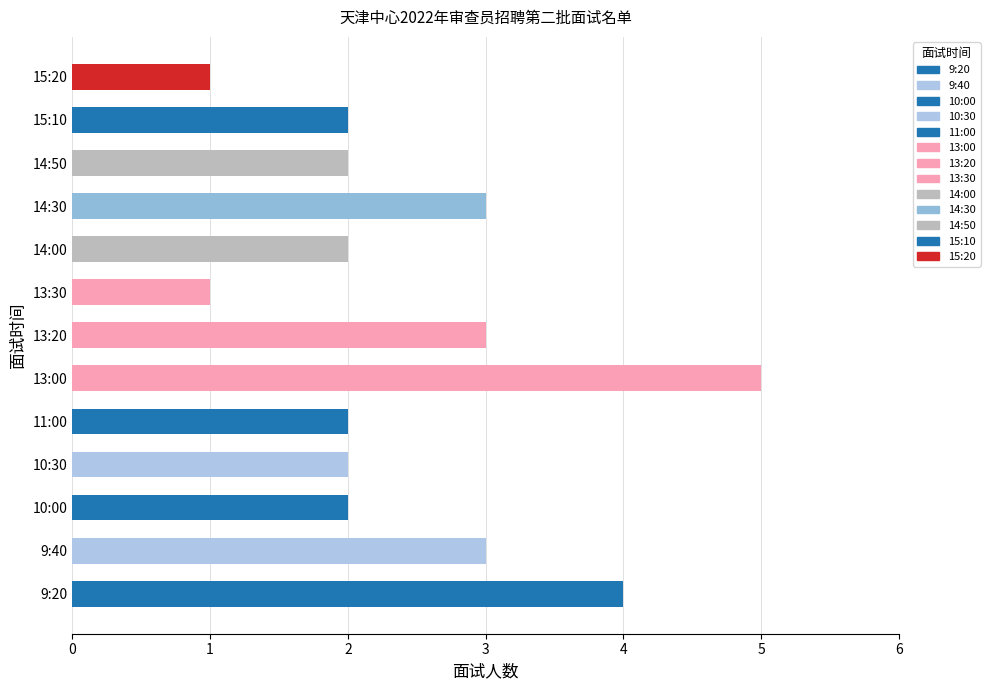

What is the greatest value displayed?

5